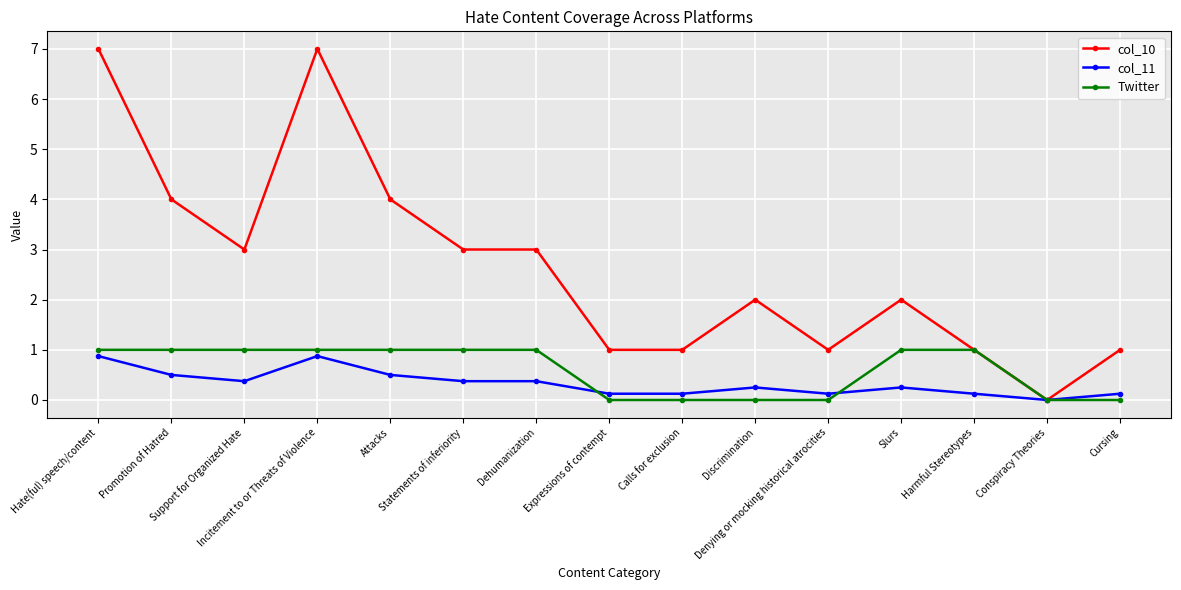

What is the sum of all col_10 values?

40.0